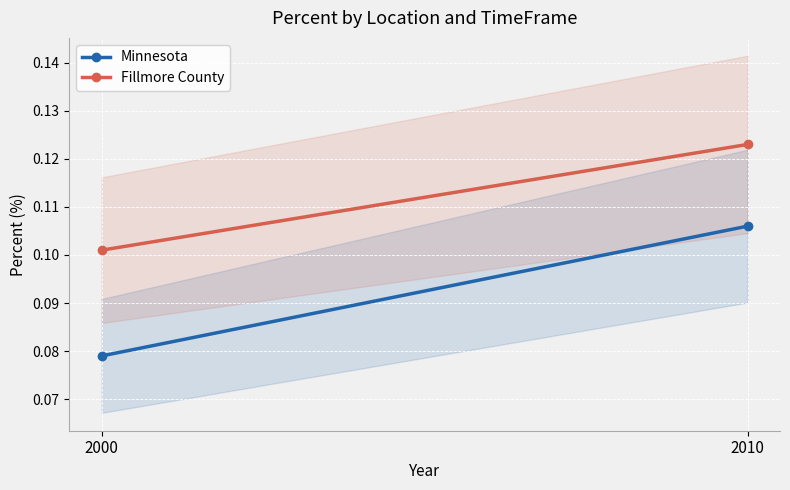

What are all the series names shown in the legend?

Minnesota, Fillmore County